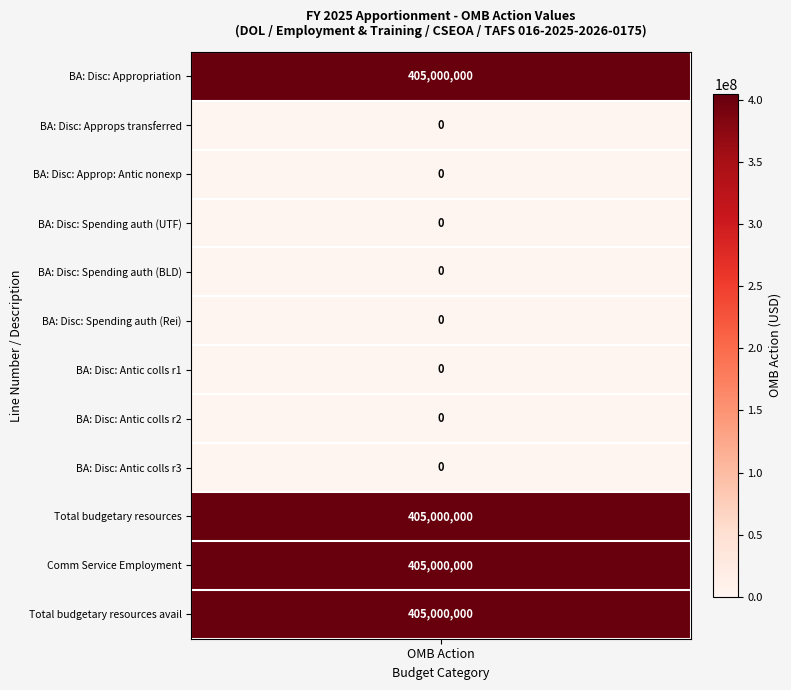

Is it true that 6011 equals 0 at 4?

True